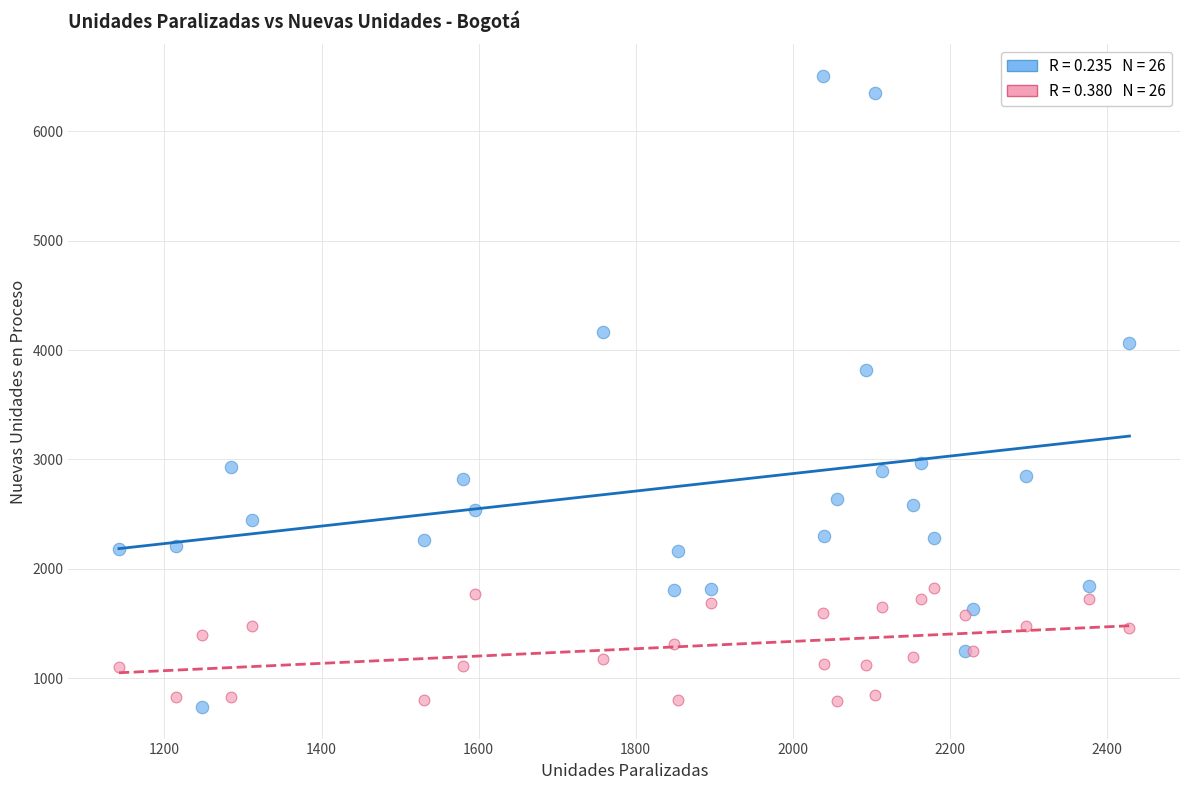

Across all series, what Y value is closest to 3621?

3818.0